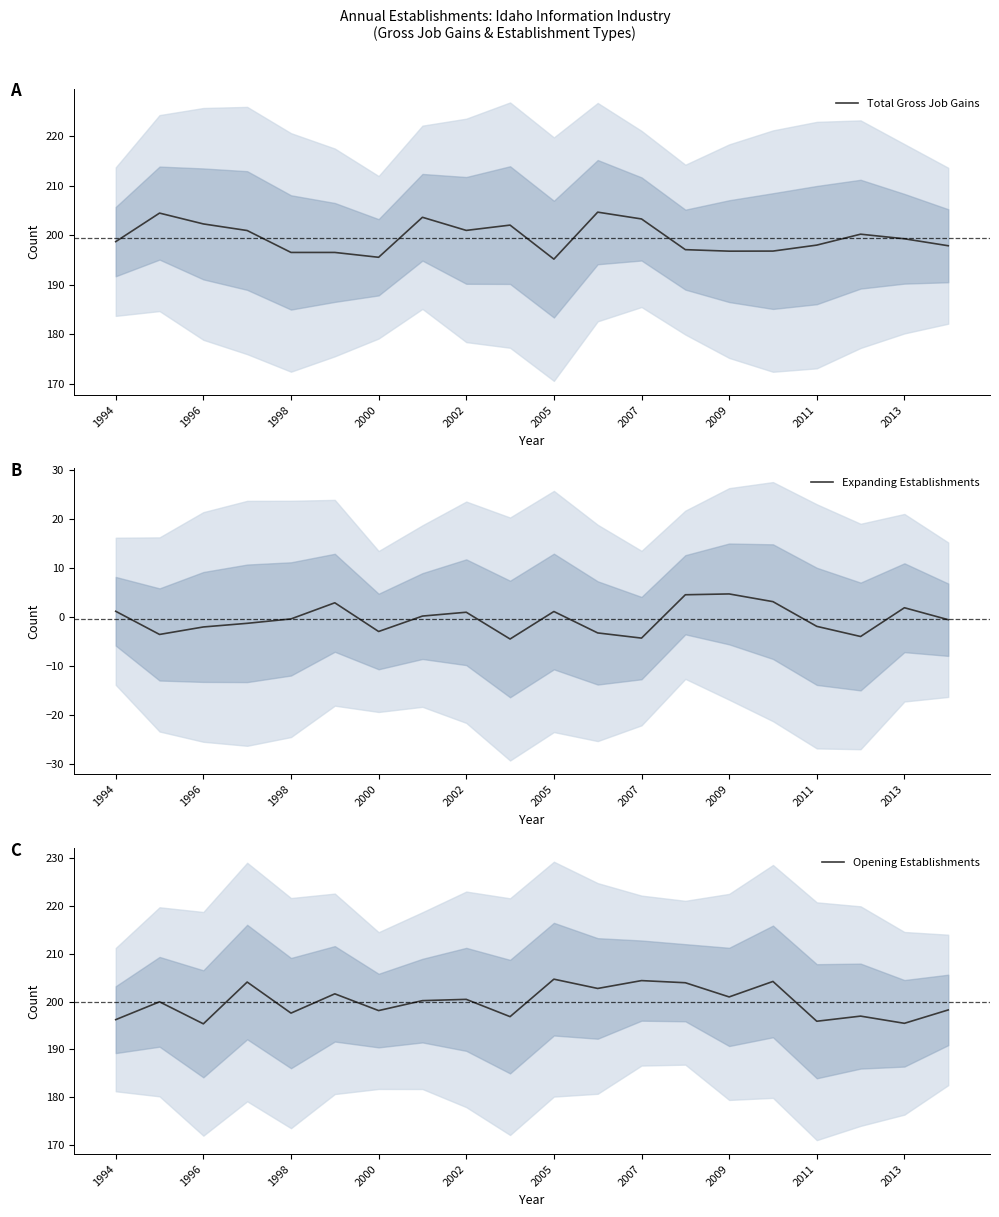

True or false: Expanding Establishments and Total Gross Job Gains intersect in this chart.

False